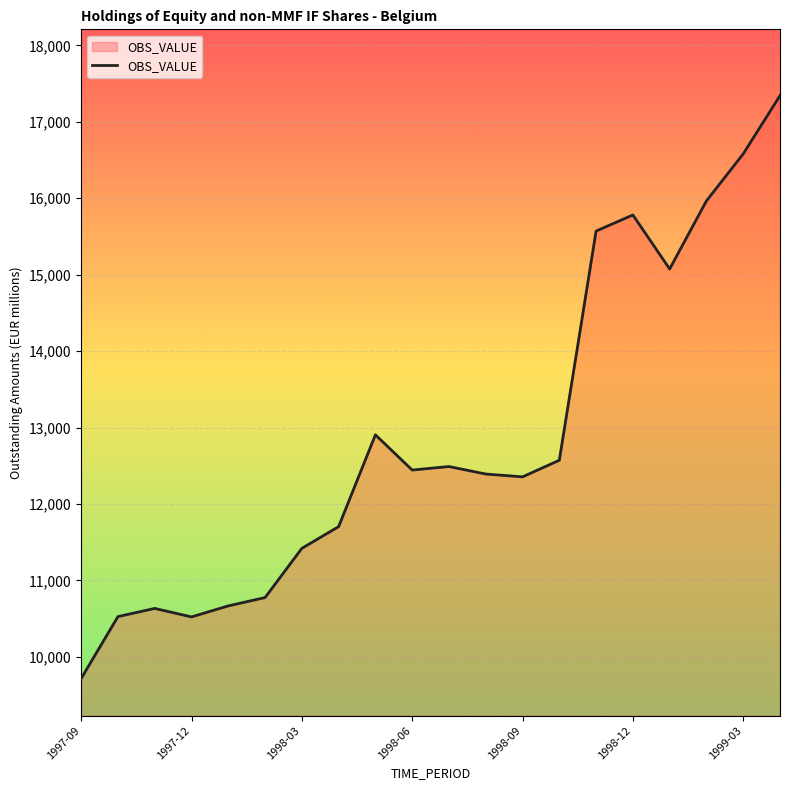

Does the chart have visible grid lines?

Yes